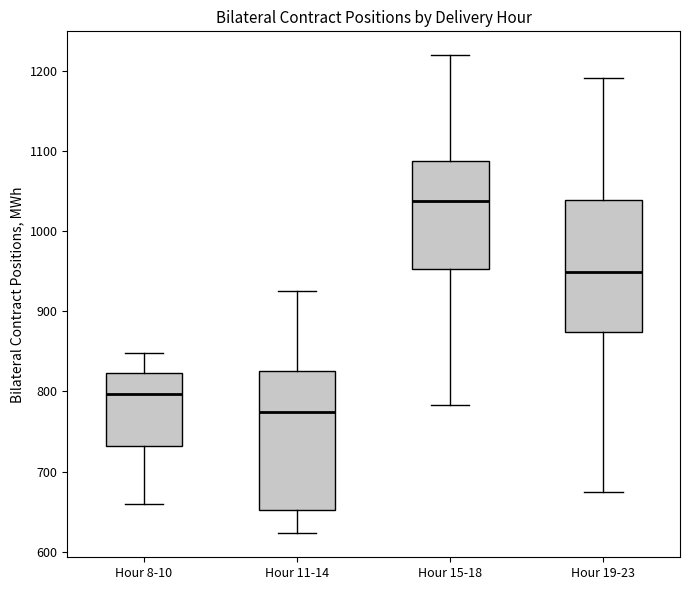

Where does the upper whisker of the box for Hour 8-10 end on the y-axis? The values are not printed on the chart, so give them approximately, as read against the axis.

850